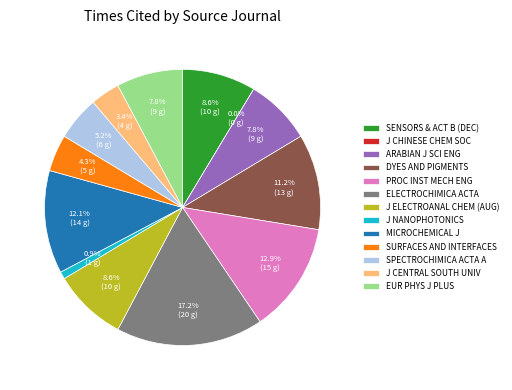

How many segments does this pie chart have?

13